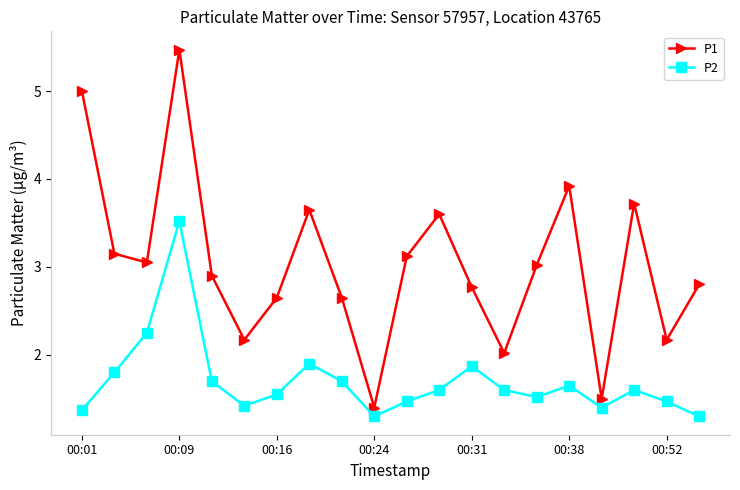

How many lines are shown in the chart?

2